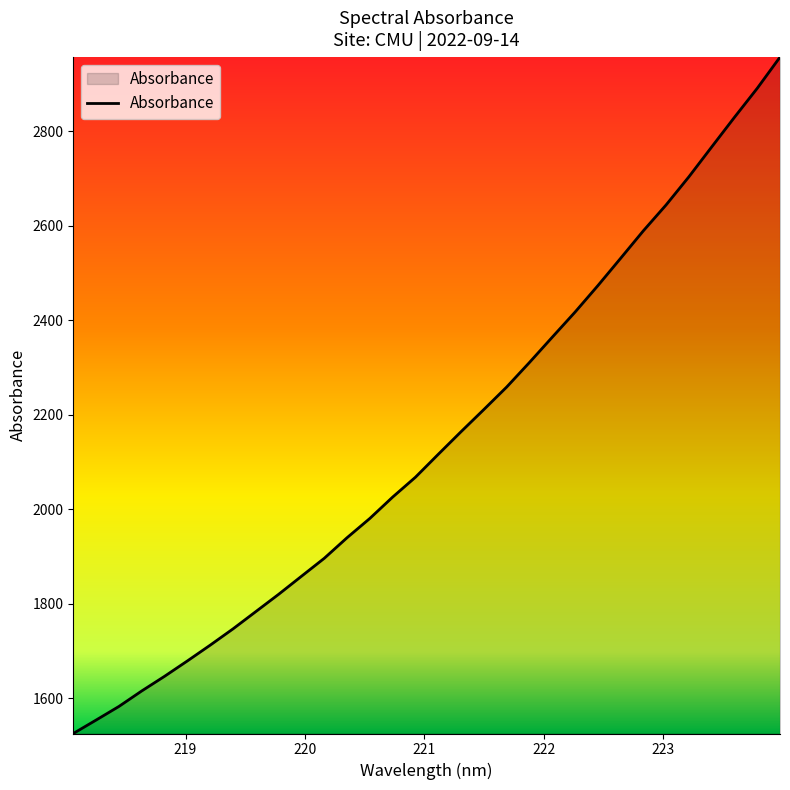

What is the greatest value displayed?

2956.6